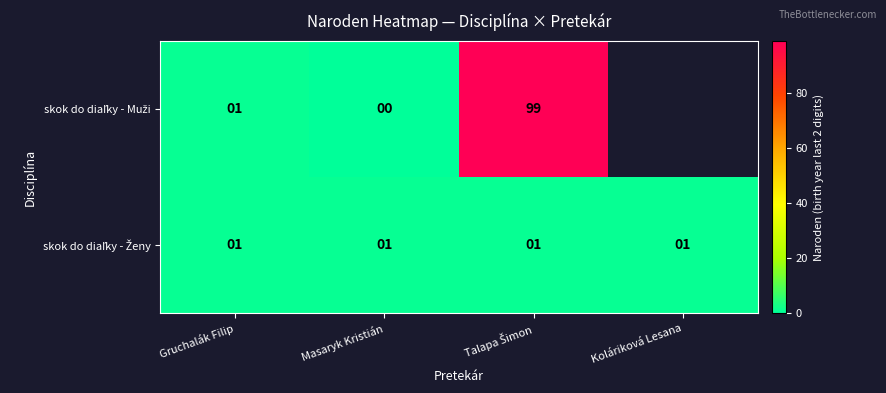

What is the difference between the highest and lowest values at Talapa Šimon?

98.0